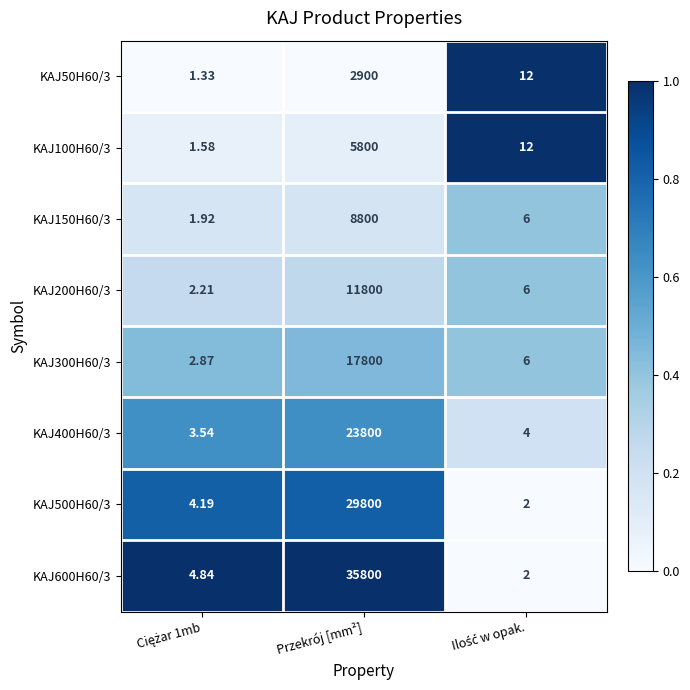

At which category is the sum across all series the highest?

Przekrój [mm²]